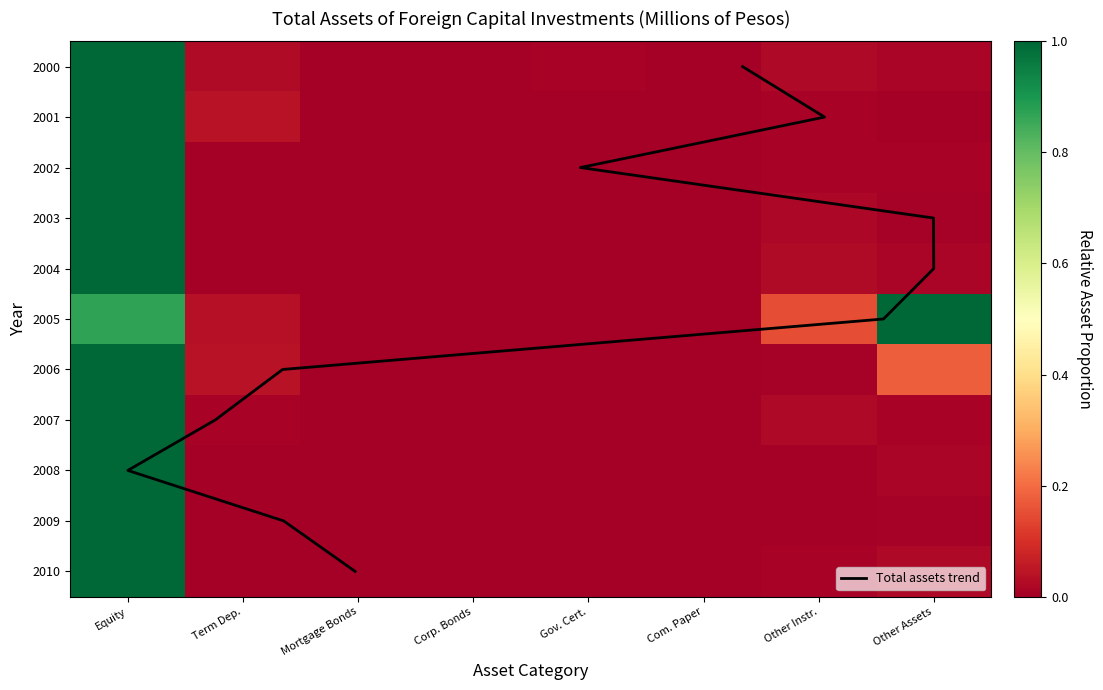

How many values in 2010 are above zero?

5